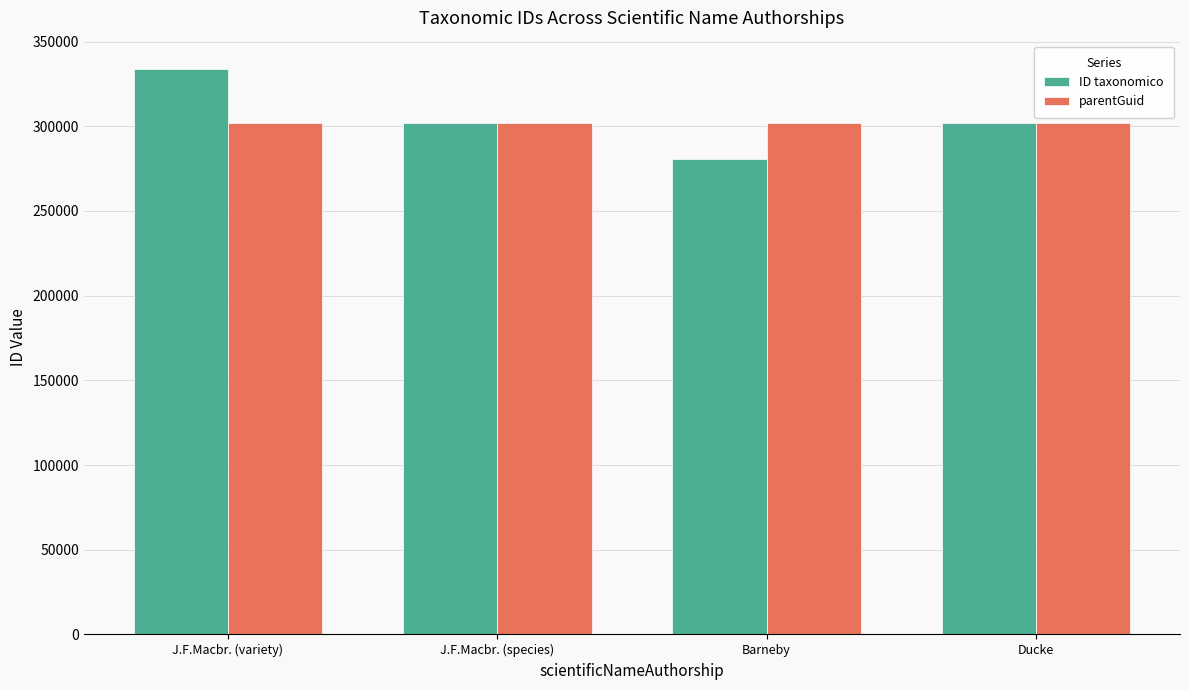

Read the ID taxonomico value at J.F.Macbr. (variety).

333820